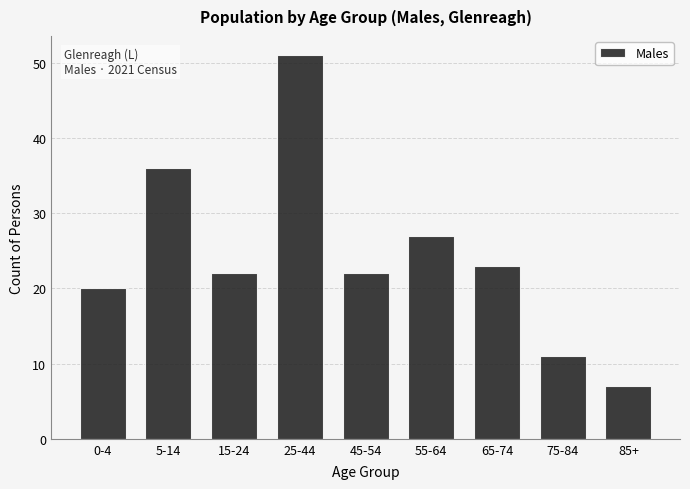

Reading right to left, transcribe all the data shown in this chart.

7	11	23	27	22	51	22	36	20